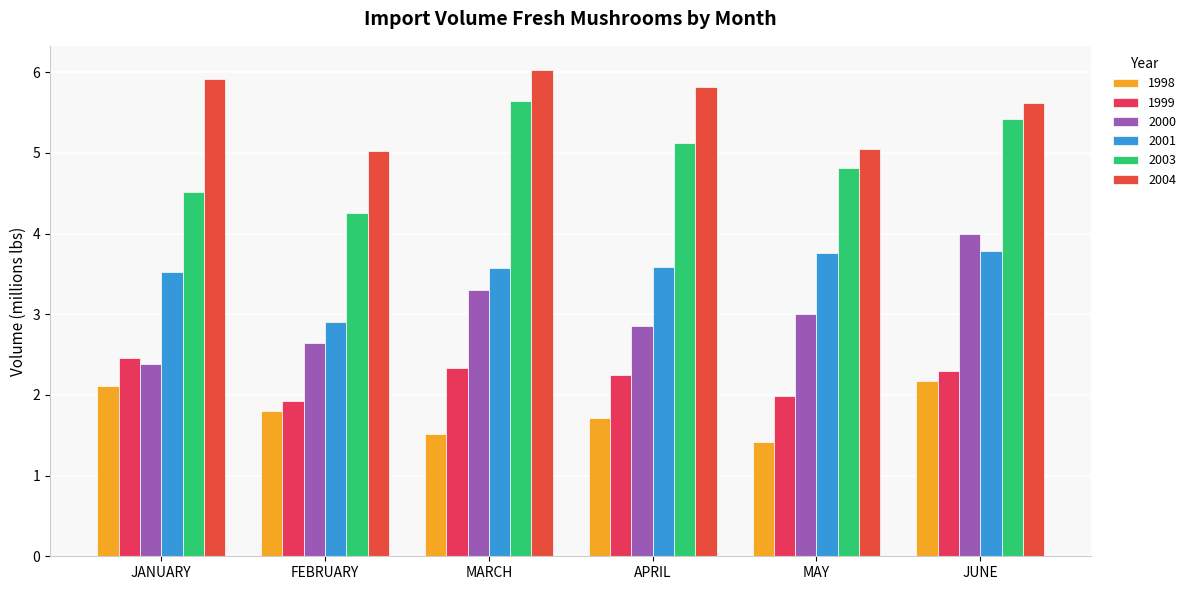

What is the total value across all series at MARCH?

22.4